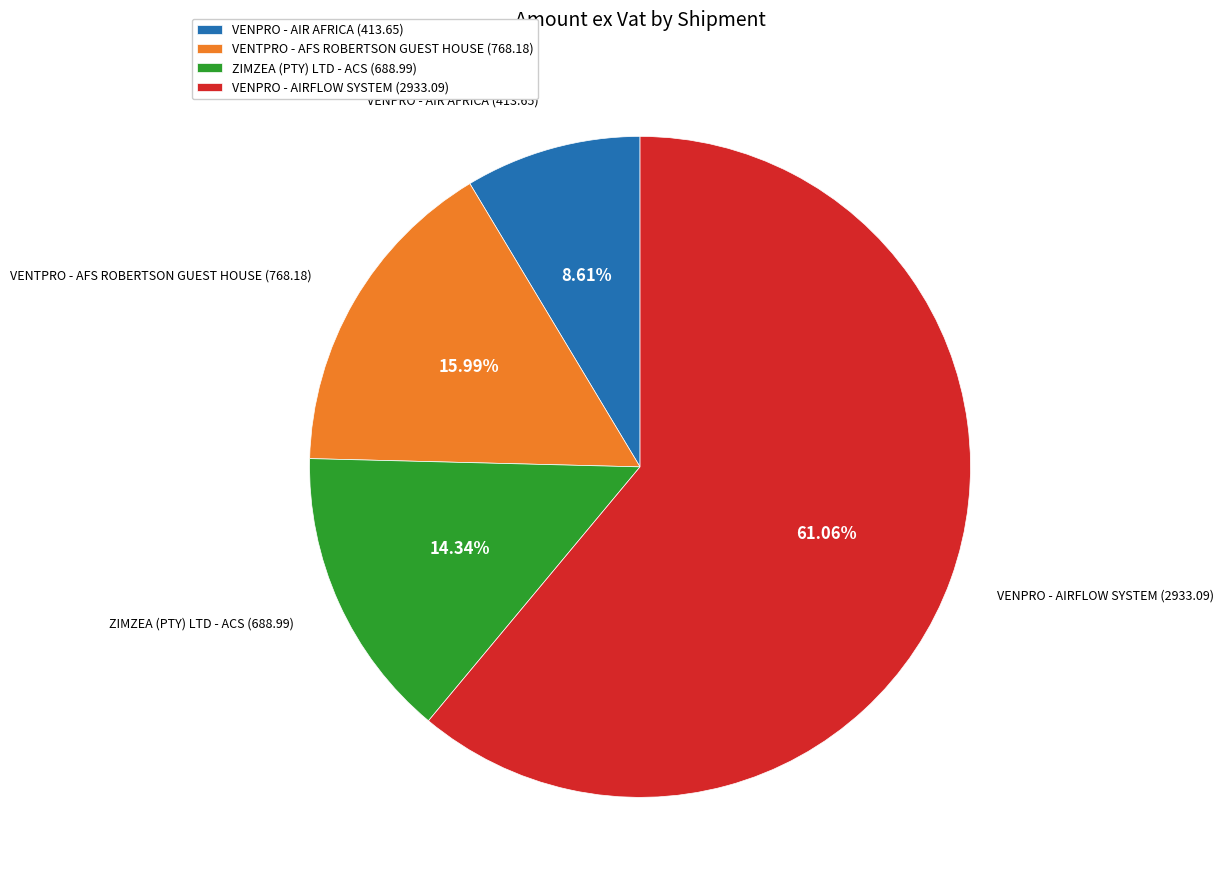

To the nearest percent, what is the combined percentage of ZIMZEA (PTY) LTD - ACS (688.99) and VENPRO - AIR AFRICA (413.65)?

23%